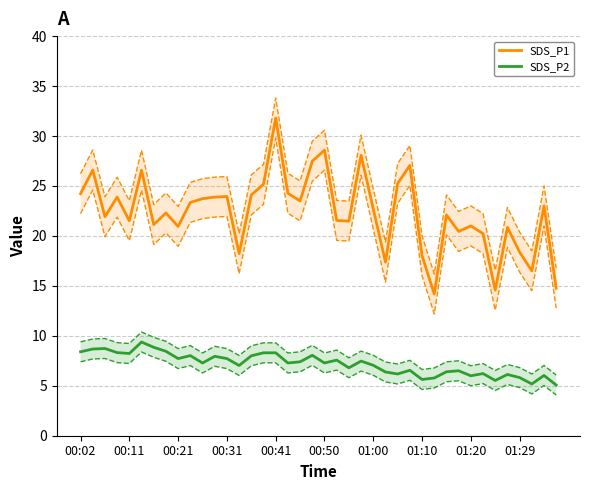

True or false: SDS_P2 has more than 1 interior local peaks.

True